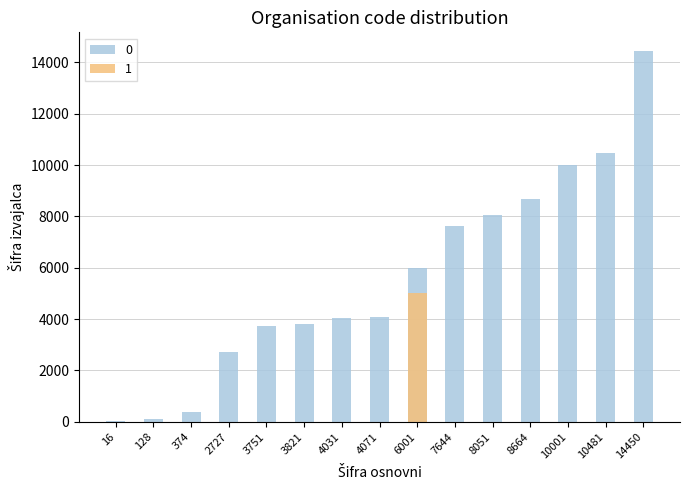

How many series are shown in this chart?

1